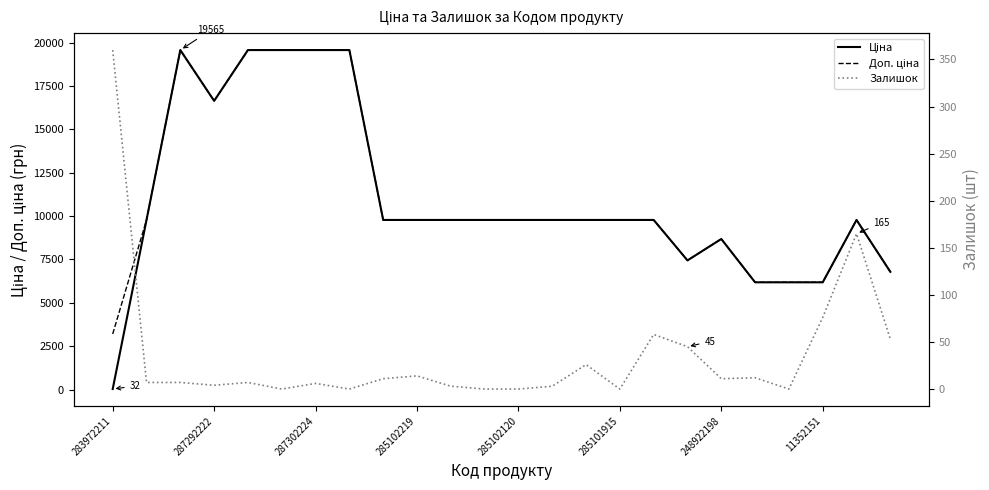

Is this an area chart (filled region under the line)?

No